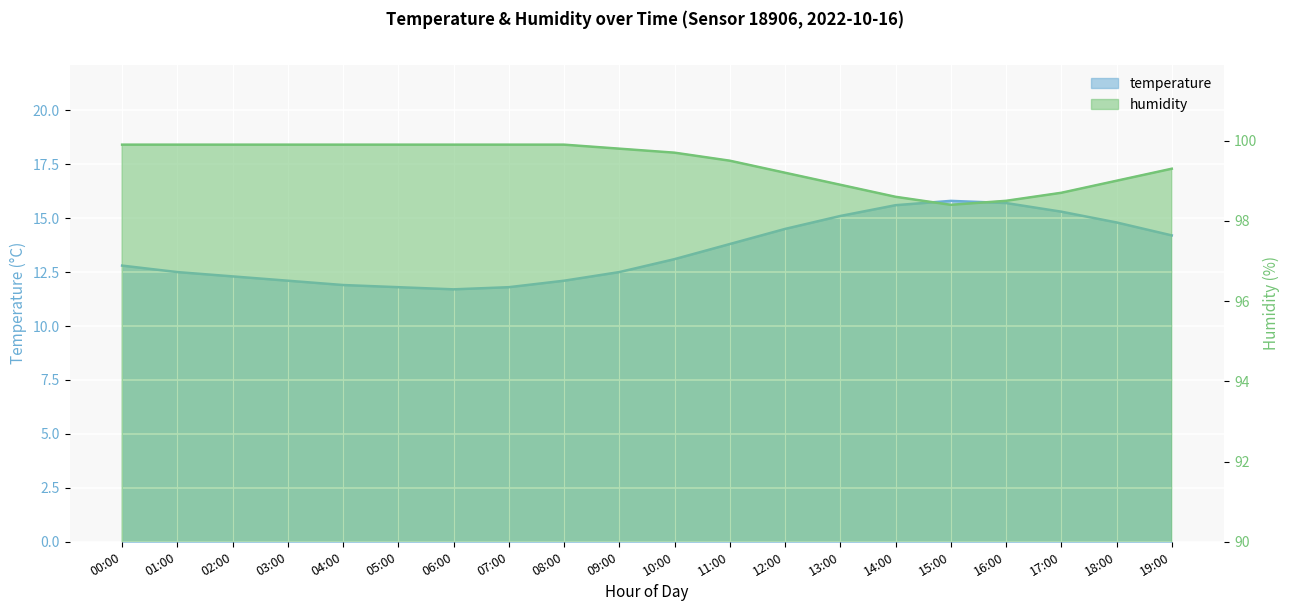

Which label corresponds to the largest value in the chart?

00:00